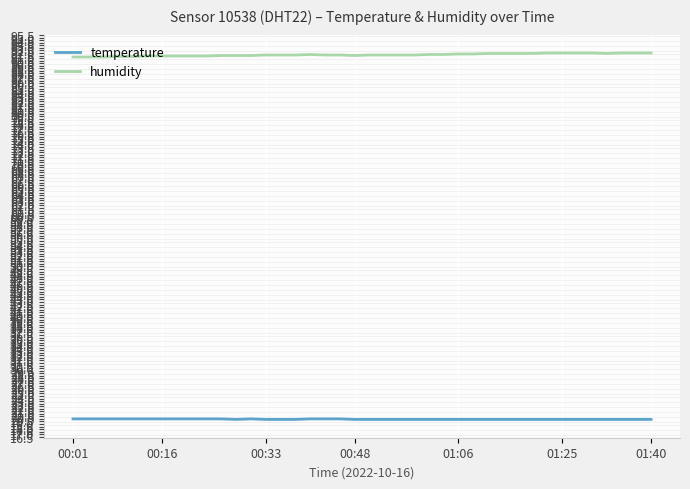

Which series has the largest total across all categories?

humidity